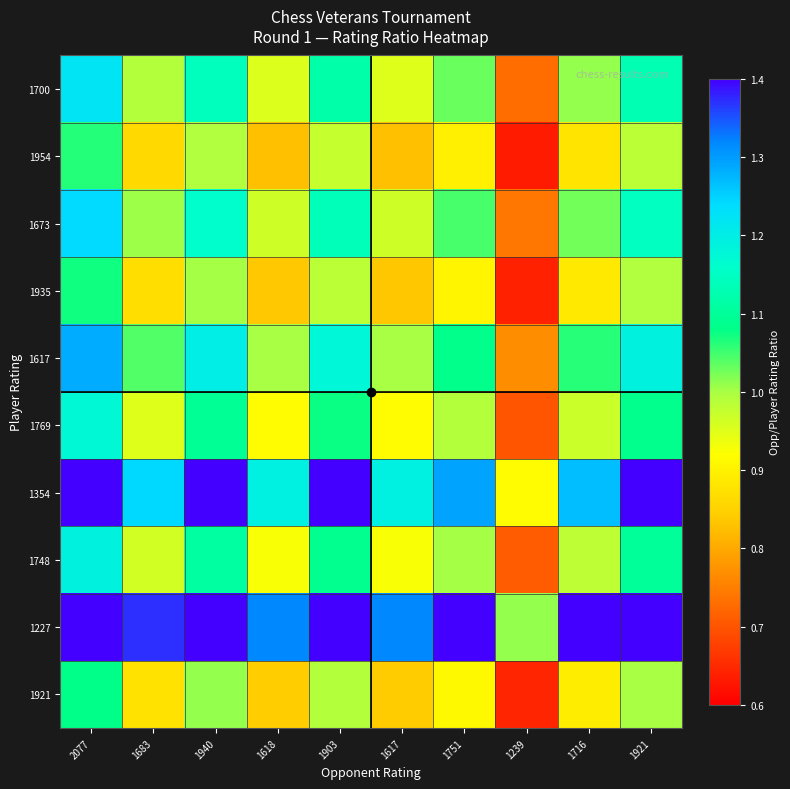

What is the total value across all series at 1940?

11.7